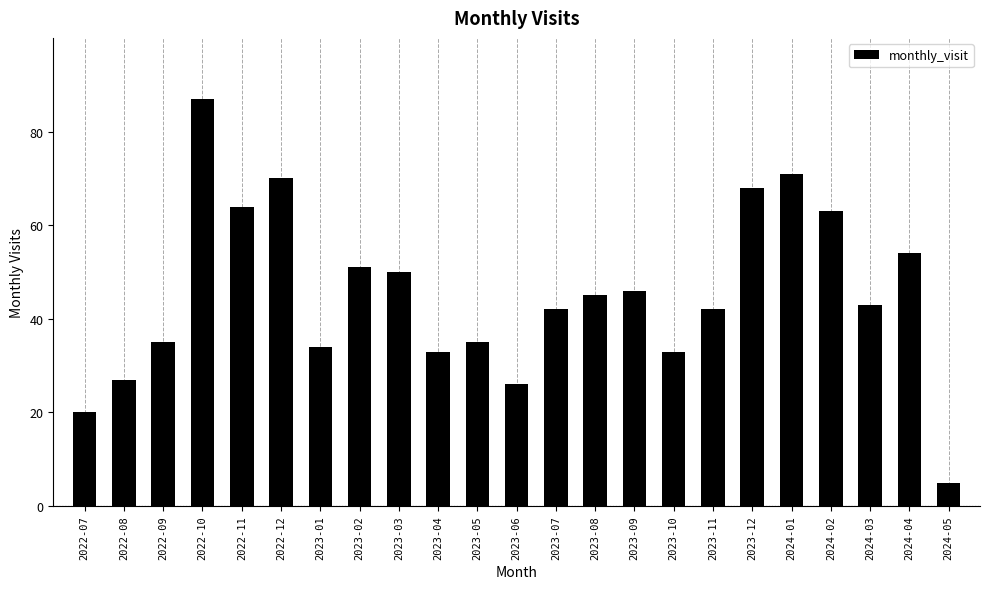

Reading left to right, list all the values displayed in this chart.

2022-07=20	2022-08=27	2022-09=35	2022-10=87	2022-11=64	2022-12=70	2023-01=34	2023-02=51	2023-03=50	2023-04=33	2023-05=35	2023-06=26	2023-07=42	2023-08=45	2023-09=46	2023-10=33	2023-11=42	2023-12=68	2024-01=71	2024-02=63	2024-03=43	2024-04=54	2024-05=5